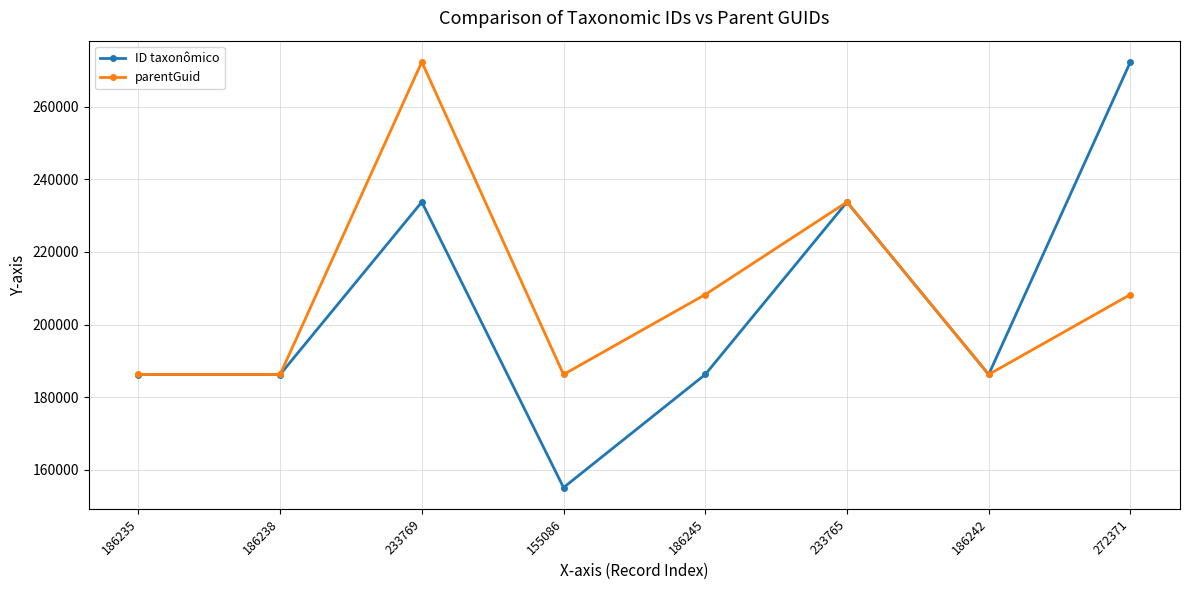

Between 155086 and 272371, which series saw the biggest shift?

ID taxonômico